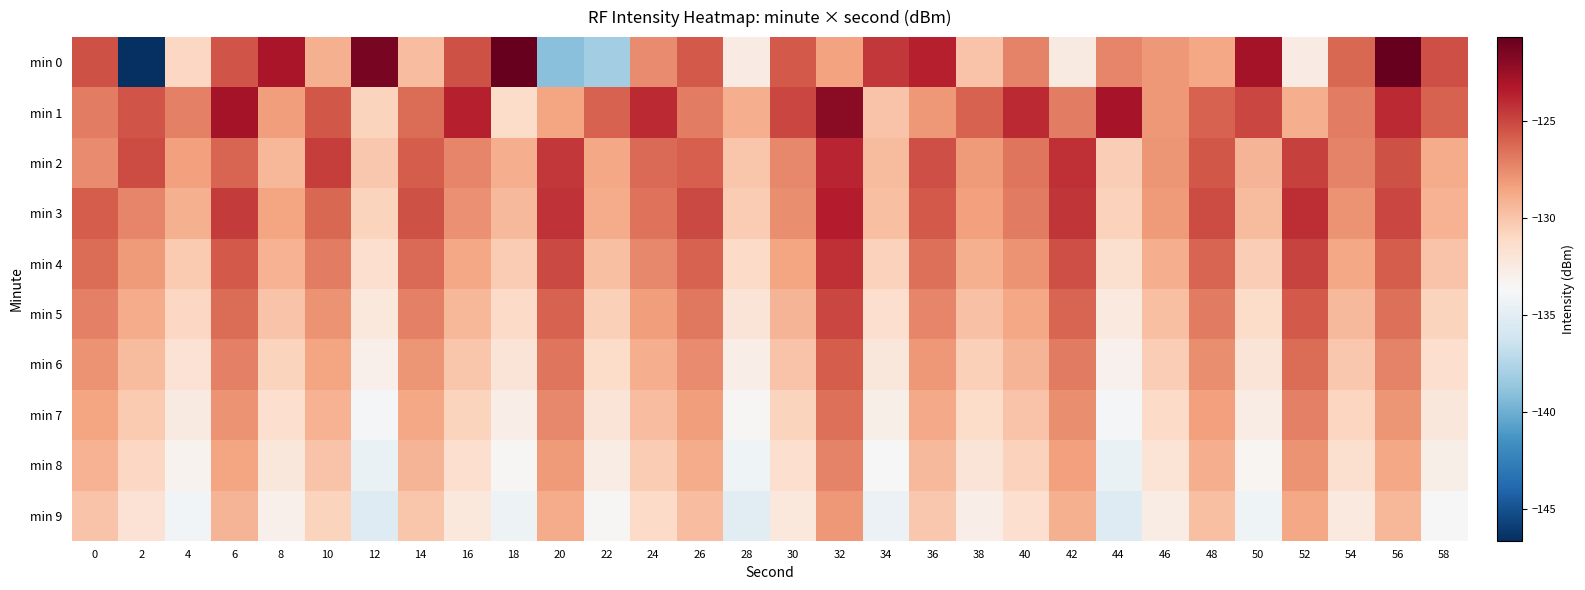

Reading left to right, what are all the values shown in this chart?

min 0: 0=-125.4	2=-146.6	4=-131.0	6=-125.5	8=-123.1	10=-129.0	12=-121.4	14=-129.6	16=-125.4	18=-120.7	20=-139.1	22=-138.2	24=-127.5	26=-125.7	28=-132.6	30=-125.7	32=-128.4	34=-124.5	36=-123.6	38=-130.0	40=-127.3	42=-132.5	44=-127.3	46=-128.1	48=-128.6	50=-122.8	52=-132.6	54=-126.3	56=-120.8	58=-125.3
min 1: 0=-127.0	2=-125.5	4=-127.1	6=-122.8	8=-128.2	10=-125.6	12=-130.7	14=-126.4	16=-123.6	18=-131.3	20=-128.5	22=-126.0	24=-124.0	26=-127.0	28=-129.0	30=-125.0	32=-122.0	34=-130.0	36=-128.0	38=-126.0	40=-124.0	42=-127.0	44=-123.0	46=-128.0	48=-126.0	50=-125.0	52=-129.0	54=-127.0	56=-124.0	58=-126.0
min 2: 0=-127.5	2=-125.2	4=-128.3	6=-126.1	8=-129.4	10=-124.7	12=-130.2	14=-125.8	16=-127.3	18=-129.0	20=-124.5	22=-128.7	24=-126.3	26=-125.9	28=-130.1	30=-127.4	32=-123.8	34=-129.6	36=-125.3	38=-128.1	40=-126.7	42=-124.2	44=-130.5	46=-127.9	48=-125.6	50=-129.3	52=-124.8	54=-127.2	56=-125.4	58=-128.9
min 3: 0=-125.8	2=-127.3	4=-129.1	6=-124.6	8=-128.5	10=-126.2	12=-130.8	14=-125.4	16=-127.7	18=-129.5	20=-124.3	22=-128.9	24=-126.6	26=-125.1	28=-130.4	30=-127.6	32=-123.5	34=-129.8	36=-125.7	38=-128.3	40=-126.9	42=-124.4	44=-130.7	46=-128.1	48=-125.2	50=-129.6	52=-124.1	54=-127.8	56=-125.0	58=-129.2
min 4: 0=-126.4	2=-128.1	4=-130.3	6=-125.7	8=-129.2	10=-127.0	12=-131.5	14=-126.3	16=-128.6	18=-130.4	20=-125.1	22=-129.8	24=-127.4	26=-126.0	28=-131.2	30=-128.5	32=-124.2	34=-130.7	36=-126.5	38=-129.1	40=-127.8	42=-125.3	44=-131.6	46=-129.0	48=-126.1	50=-130.5	52=-124.9	54=-128.7	56=-125.8	58=-130.0
min 5: 0=-127.1	2=-128.9	4=-131.0	6=-126.4	8=-130.0	10=-127.8	12=-132.3	14=-127.1	16=-129.4	18=-131.2	20=-126.0	22=-130.6	24=-128.2	26=-126.8	28=-132.0	30=-129.3	32=-125.0	34=-131.5	36=-127.3	38=-129.9	40=-128.6	42=-126.1	44=-132.4	46=-129.8	48=-126.9	50=-131.3	52=-125.7	54=-129.5	56=-126.5	58=-130.8
min 6: 0=-127.8	2=-129.6	4=-131.8	6=-127.1	8=-130.8	10=-128.5	12=-133.0	14=-127.9	16=-130.1	18=-132.0	20=-126.7	22=-131.3	24=-129.0	26=-127.5	28=-132.8	30=-130.0	32=-125.8	34=-132.2	36=-128.0	38=-130.6	40=-129.3	42=-126.9	44=-133.1	46=-130.5	48=-127.6	50=-132.0	52=-126.4	54=-130.2	56=-127.2	58=-131.5
min 7: 0=-128.5	2=-130.3	4=-132.5	6=-127.8	8=-131.5	10=-129.2	12=-133.8	14=-128.6	16=-130.8	18=-132.8	20=-127.4	22=-132.0	24=-129.7	26=-128.2	28=-133.5	30=-130.8	32=-126.5	34=-132.9	36=-128.8	38=-131.3	40=-130.0	42=-127.6	44=-133.8	46=-131.2	48=-128.3	50=-132.7	52=-127.1	54=-130.9	56=-127.9	58=-132.2
min 8: 0=-129.2	2=-131.0	4=-133.2	6=-128.5	8=-132.2	10=-130.0	12=-134.5	14=-129.3	16=-131.5	18=-133.5	20=-128.1	22=-132.7	24=-130.4	26=-128.9	28=-134.2	30=-131.5	32=-127.2	34=-133.6	36=-129.5	38=-132.0	40=-130.7	42=-128.3	44=-134.5	46=-131.9	48=-129.0	50=-133.4	52=-127.8	54=-131.6	56=-128.6	58=-132.9
min 9: 0=-130.0	2=-131.8	4=-134.0	6=-129.3	8=-133.0	10=-130.8	12=-135.3	14=-130.1	16=-132.3	18=-134.3	20=-128.9	22=-133.5	24=-131.2	26=-129.7	28=-135.0	30=-132.3	32=-128.0	34=-134.4	36=-130.2	38=-132.8	40=-131.5	42=-129.1	44=-135.3	46=-132.7	48=-129.8	50=-134.2	52=-128.6	54=-132.4	56=-129.4	58=-133.7